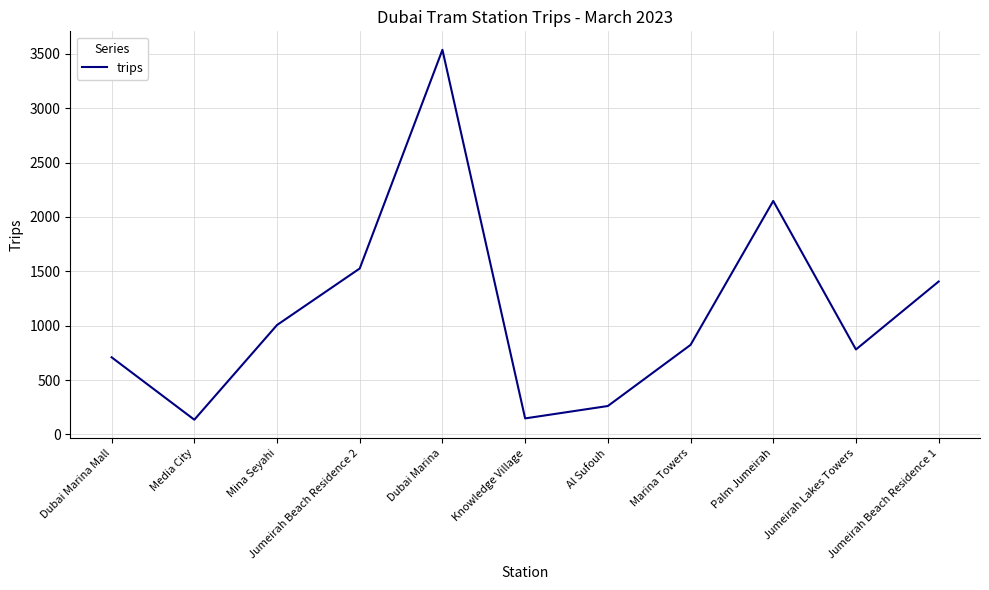

True or false: there are more than 2 points higher than both neighbors.

False